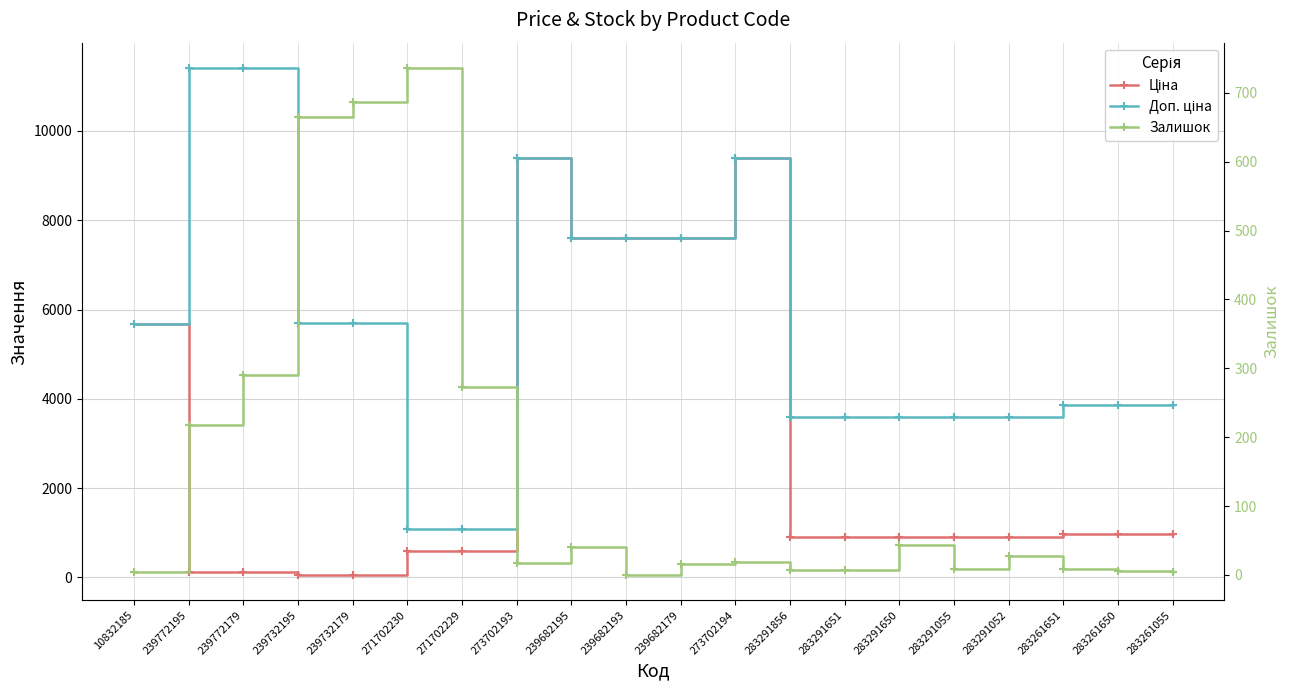

What is the approximate value of Залишок at 271702230?

736.0